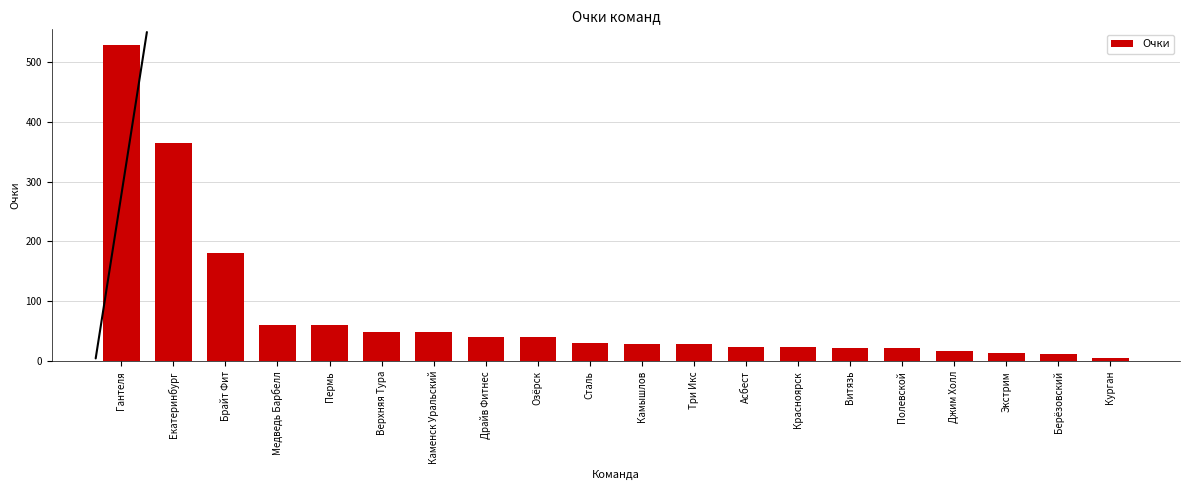

The chart shows a value of 181 at Брайт Фит. True or false?

True